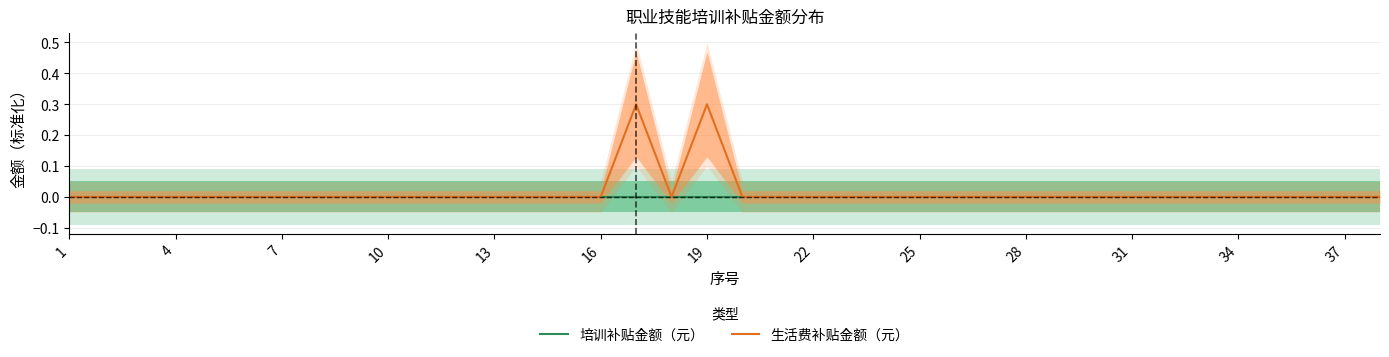

Which label corresponds to the smallest value in the chart?

1